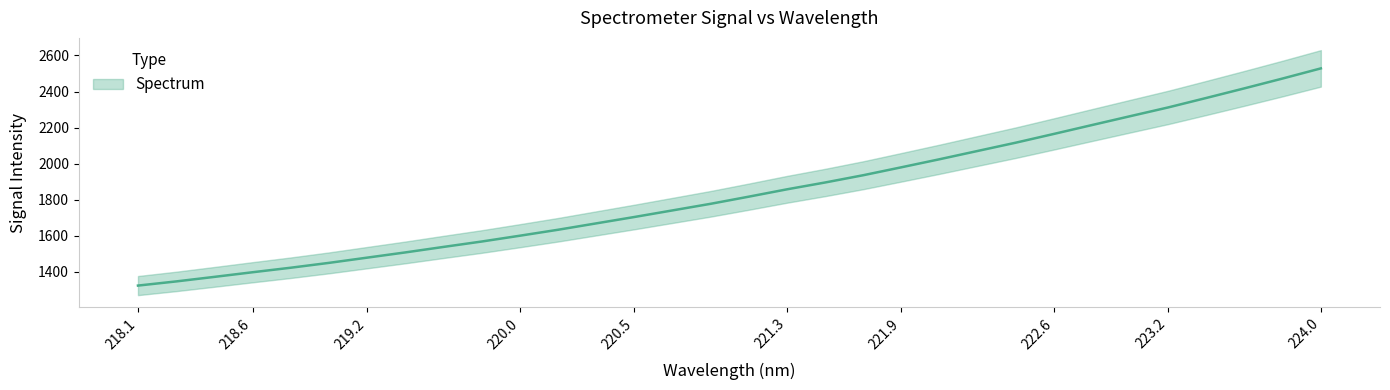

How many data points are less than 1817?

16